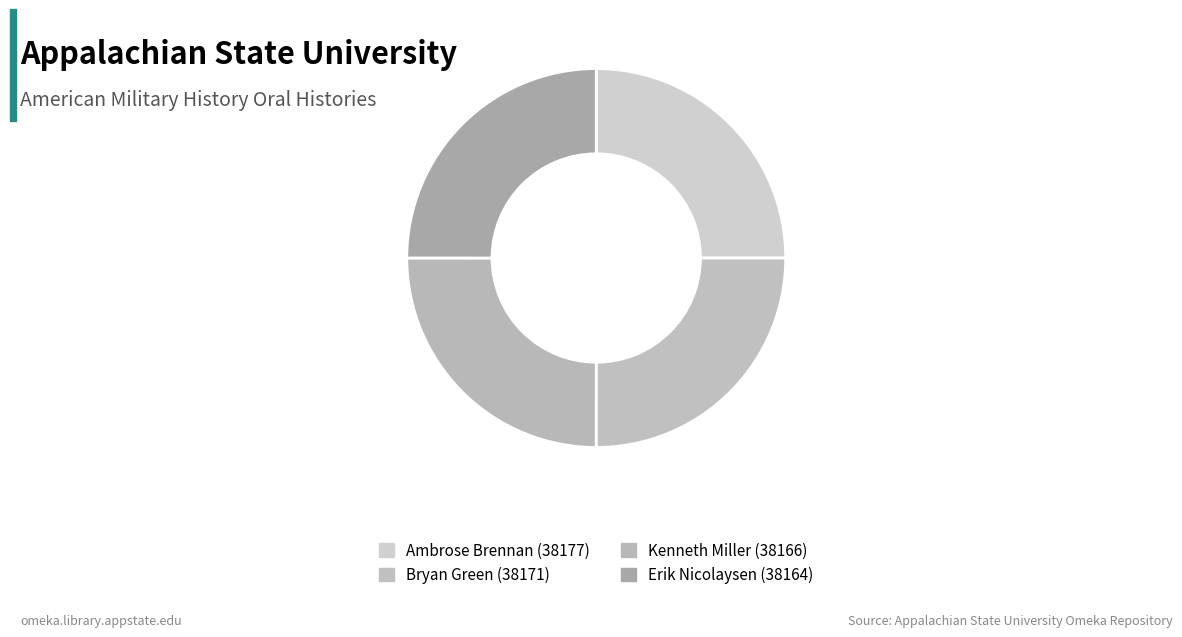

How many segments does this pie chart have?

4